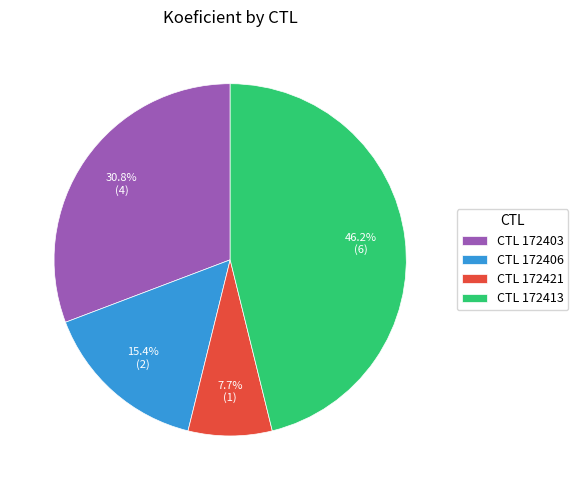

Approximately how many times larger is the value at CTL 172403 compared to CTL 172413?

0.7